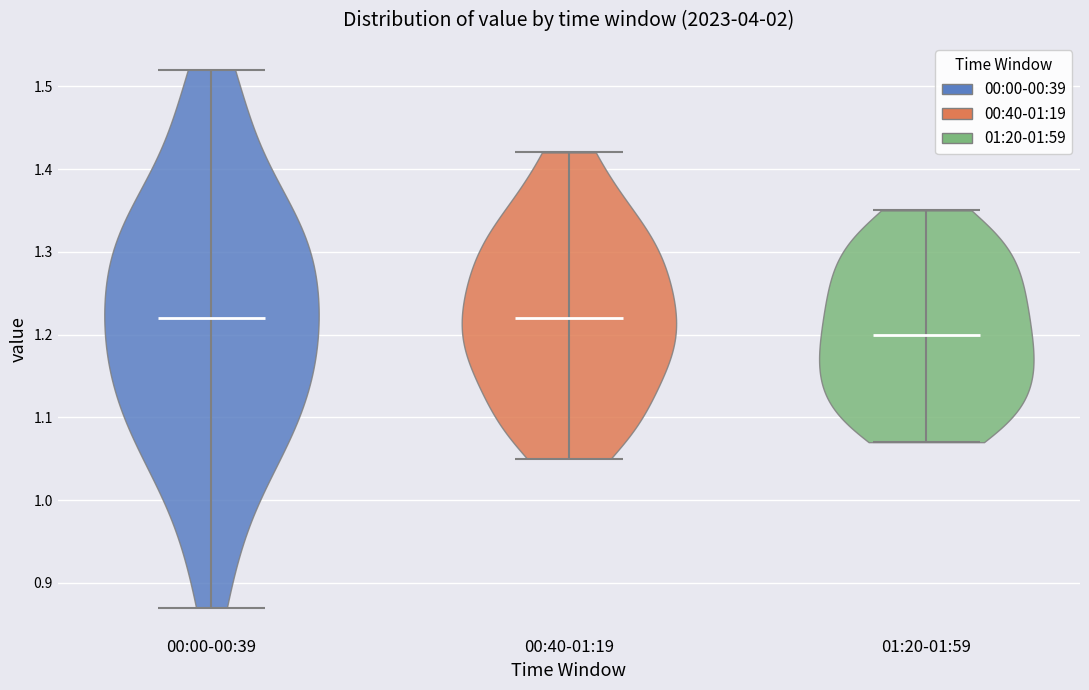

Which violin has the lowest median line?

01:20-01:59